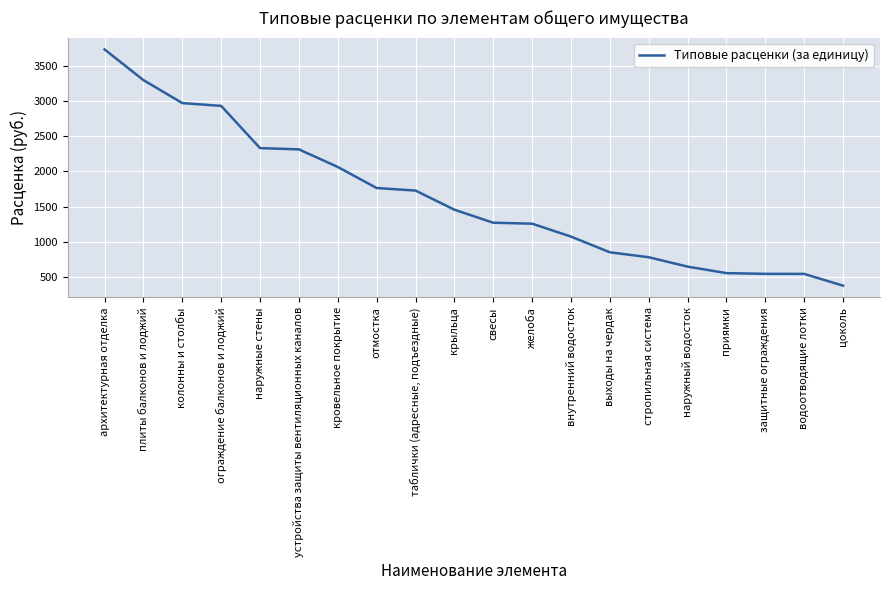

List the labels in order of value, largest first.

архитектурная отделка, плиты балконов и лоджий, колонны и столбы, ограждение балконов и лоджий, наружные стены, устройства защиты вентиляционных каналов, кровельное покрытие, отмостка, таблички (адресные, подъездные), крыльца, свесы, желоба, внутренний водосток, выходы на чердак, стропильная система, наружный водосток, приямки, защитные ограждения, водоотводящие лотки, цоколь